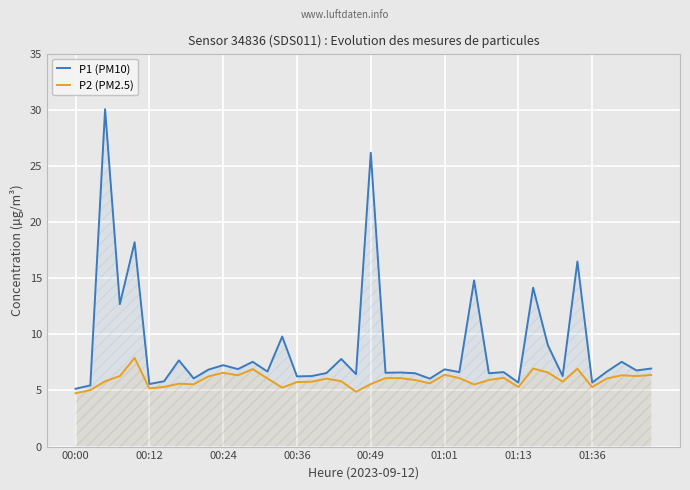

True or false: P1 (PM10) and P2 (PM2.5) cross at least once.

False